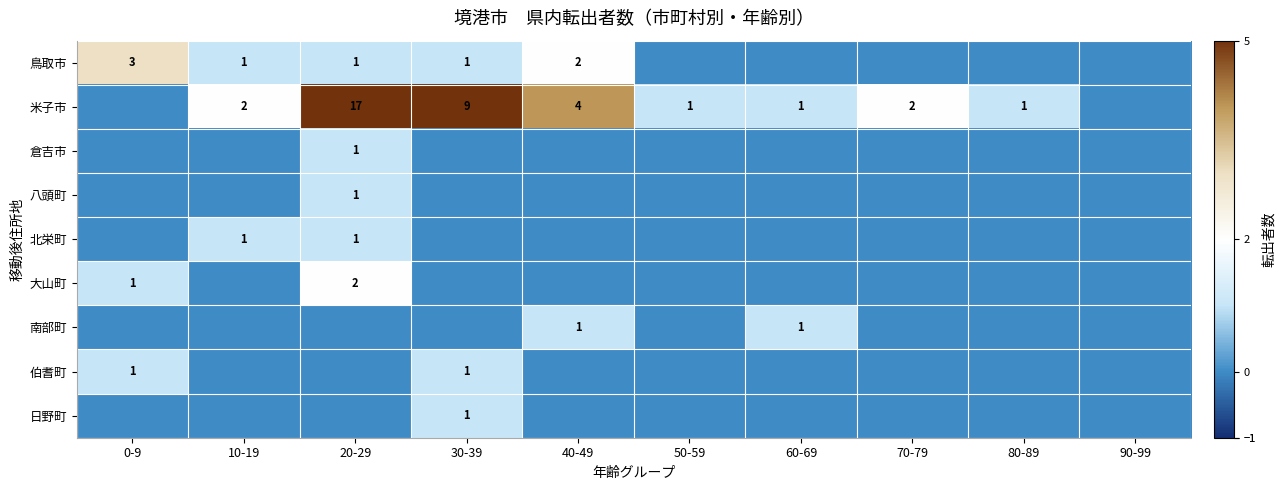

Is the value of 日野町 at 10-19 greater than the value of 倉吉市 at 0-9?

No